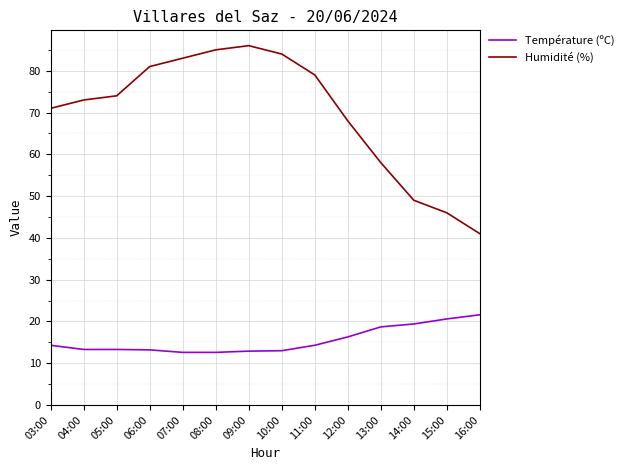

How many distinct data groups are displayed?

2